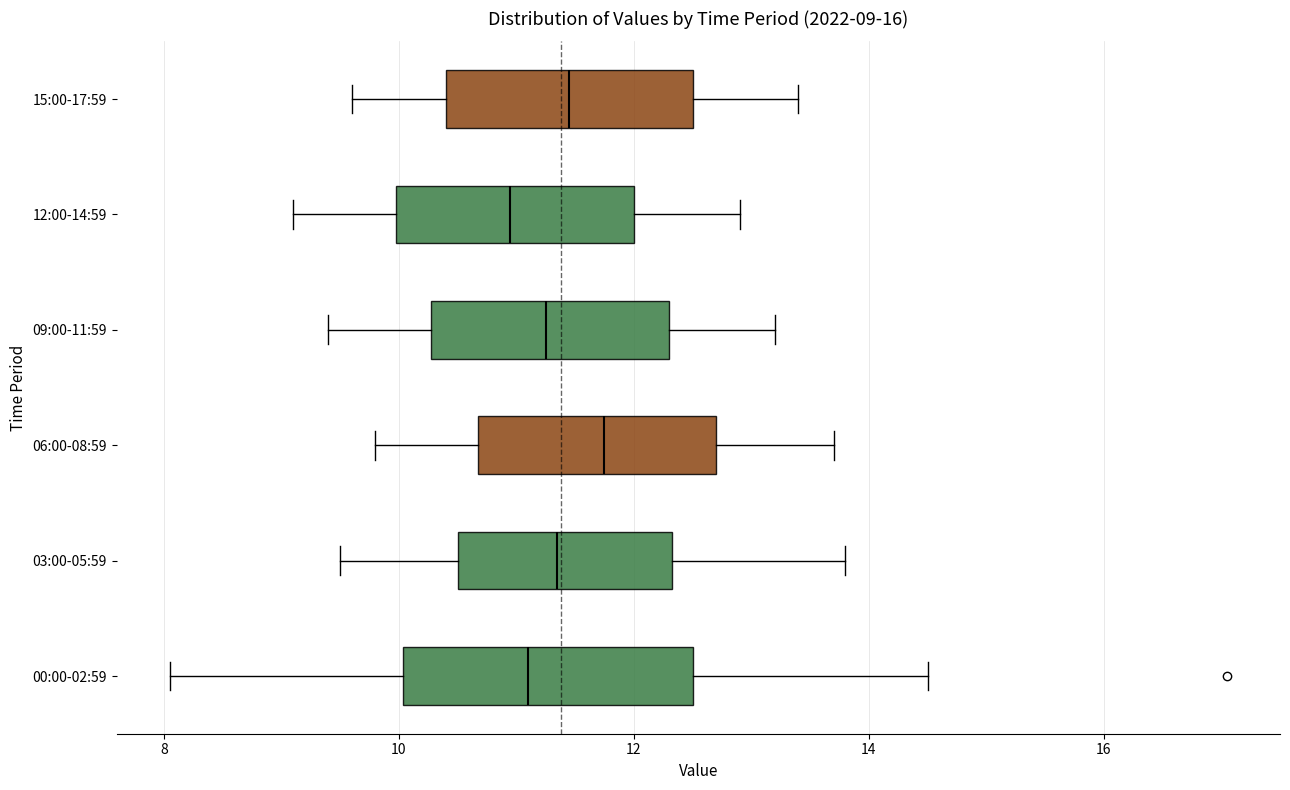

Which box has the furthest to the right median line?

06:00-08:59